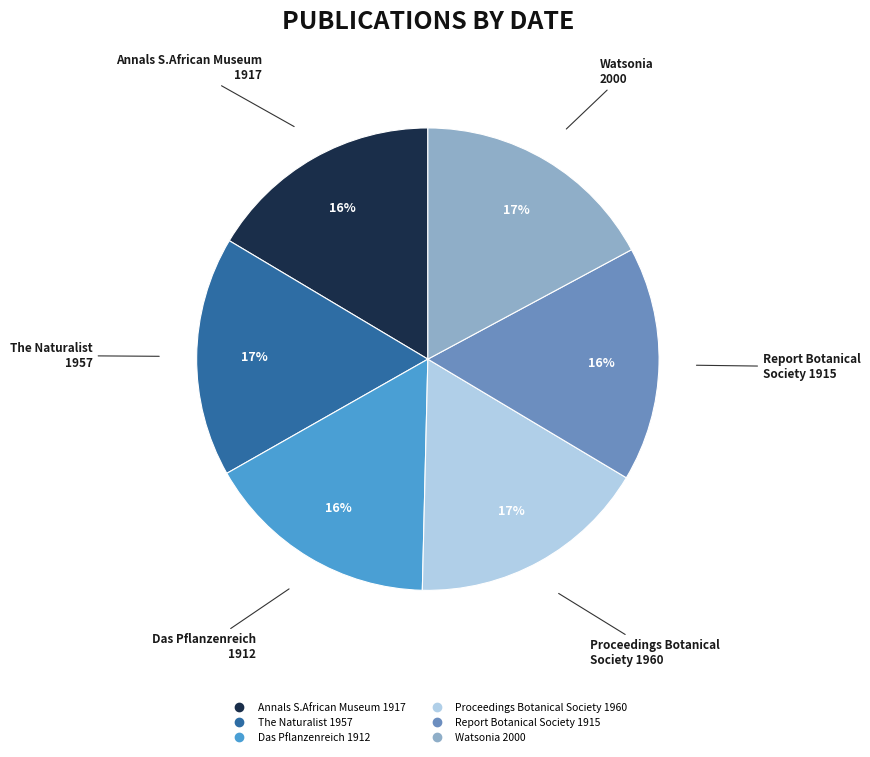

Does any single category account for the majority?

No